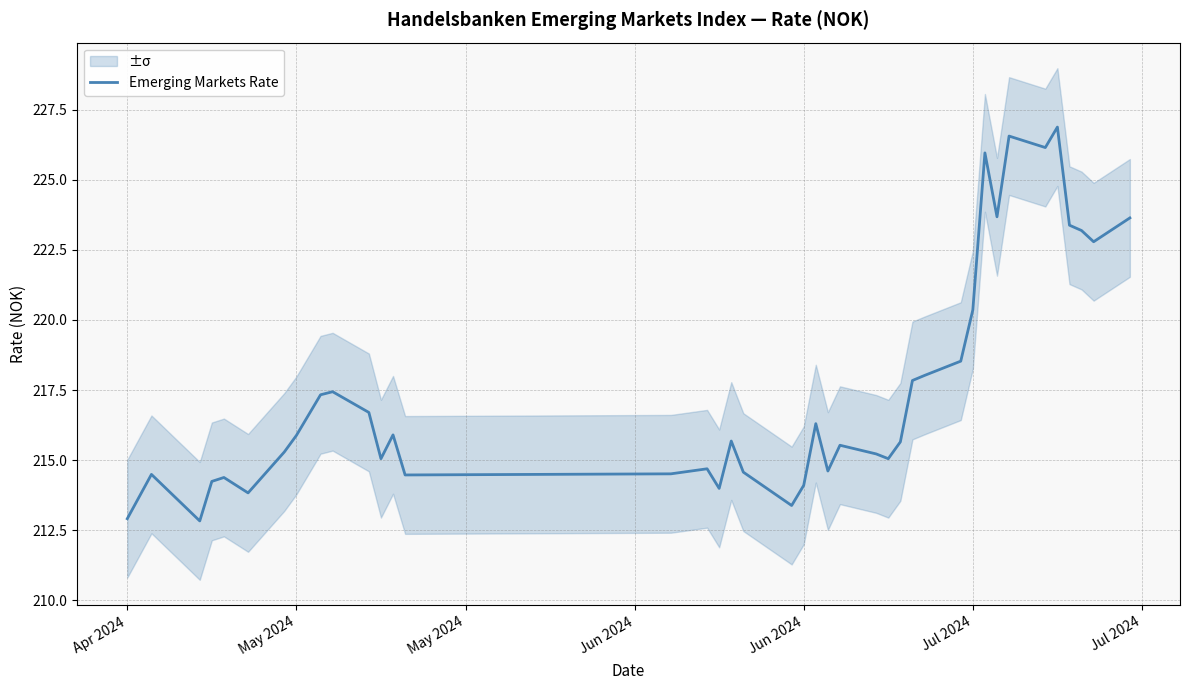

The value at Apr 2024 is 314.2. True or false?

False